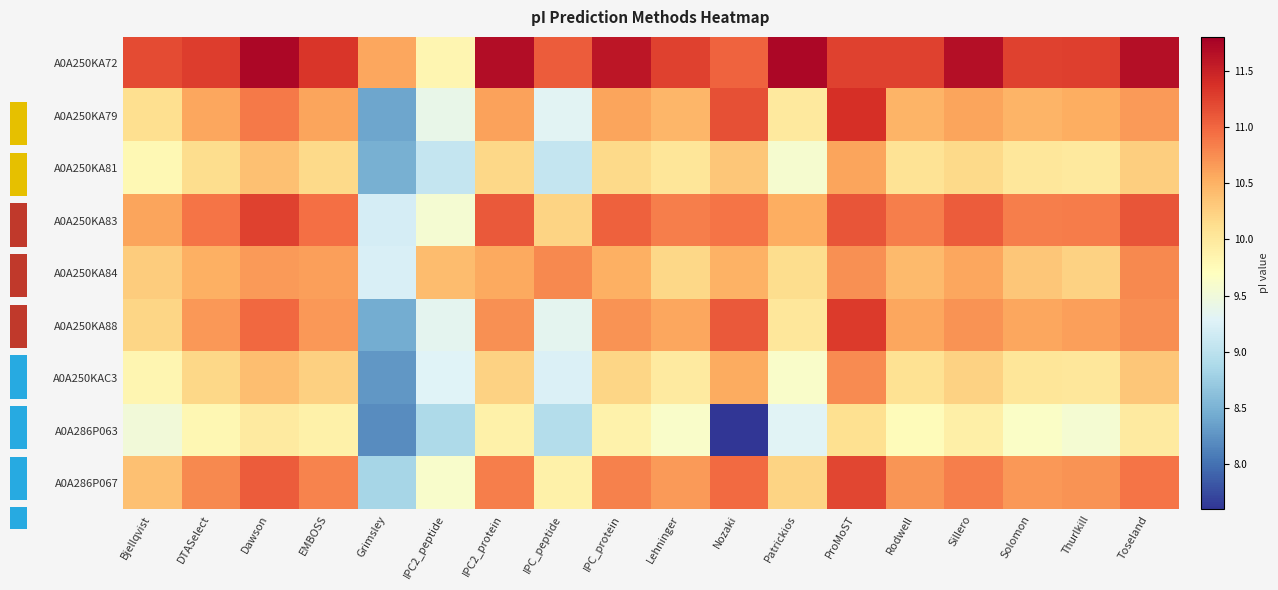

Which category has the lowest value across all series?

Nozaki